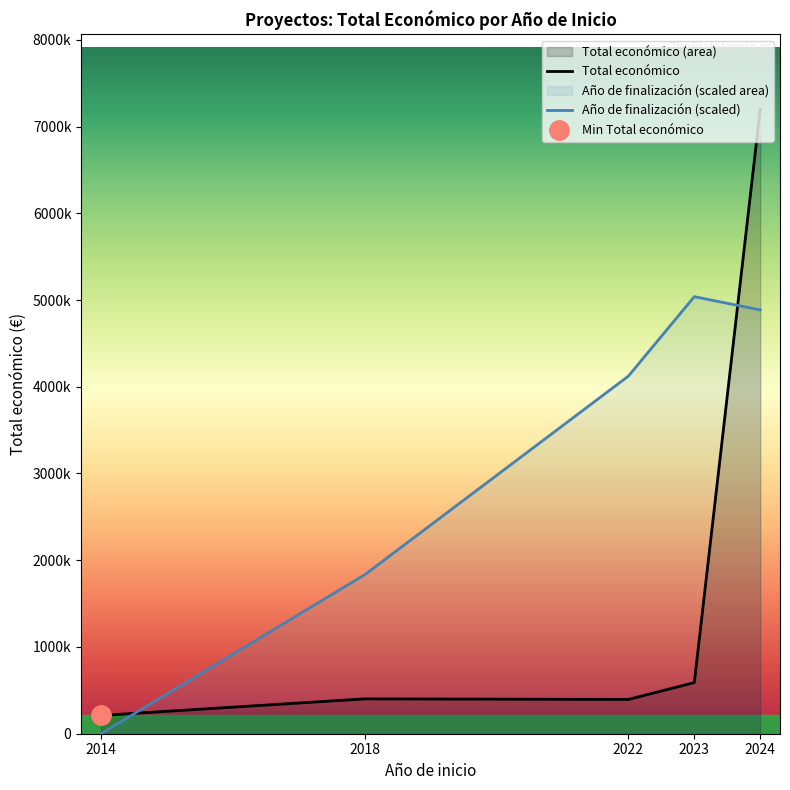

At which label does Año de finalización (scaled) first exceed 4122467?

2022